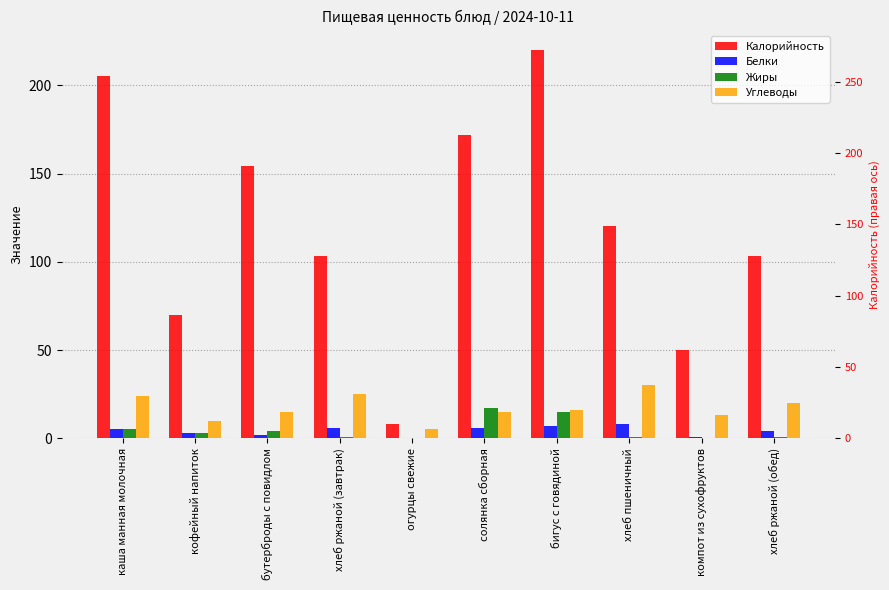

Which series has the largest total across all categories?

Калорийность